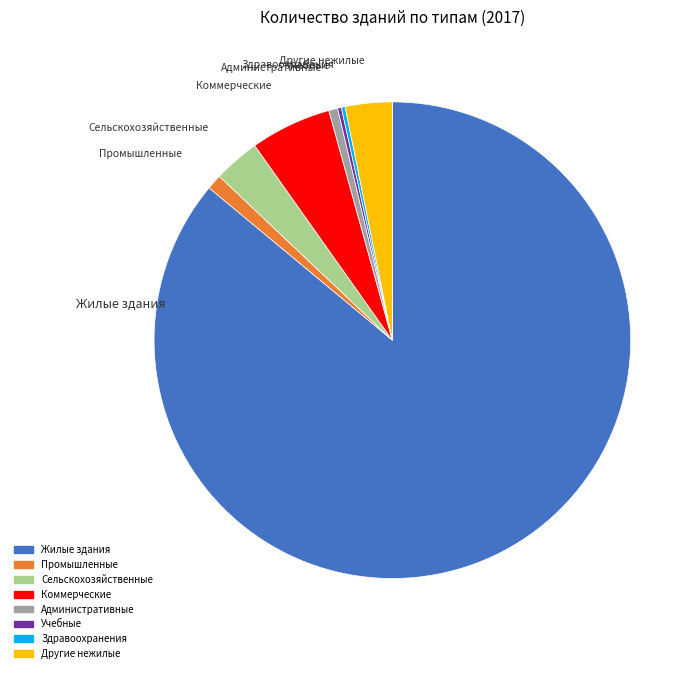

Approximately how many times larger is the value at Сельскохозяйственные compared to Коммерческие?

0.6